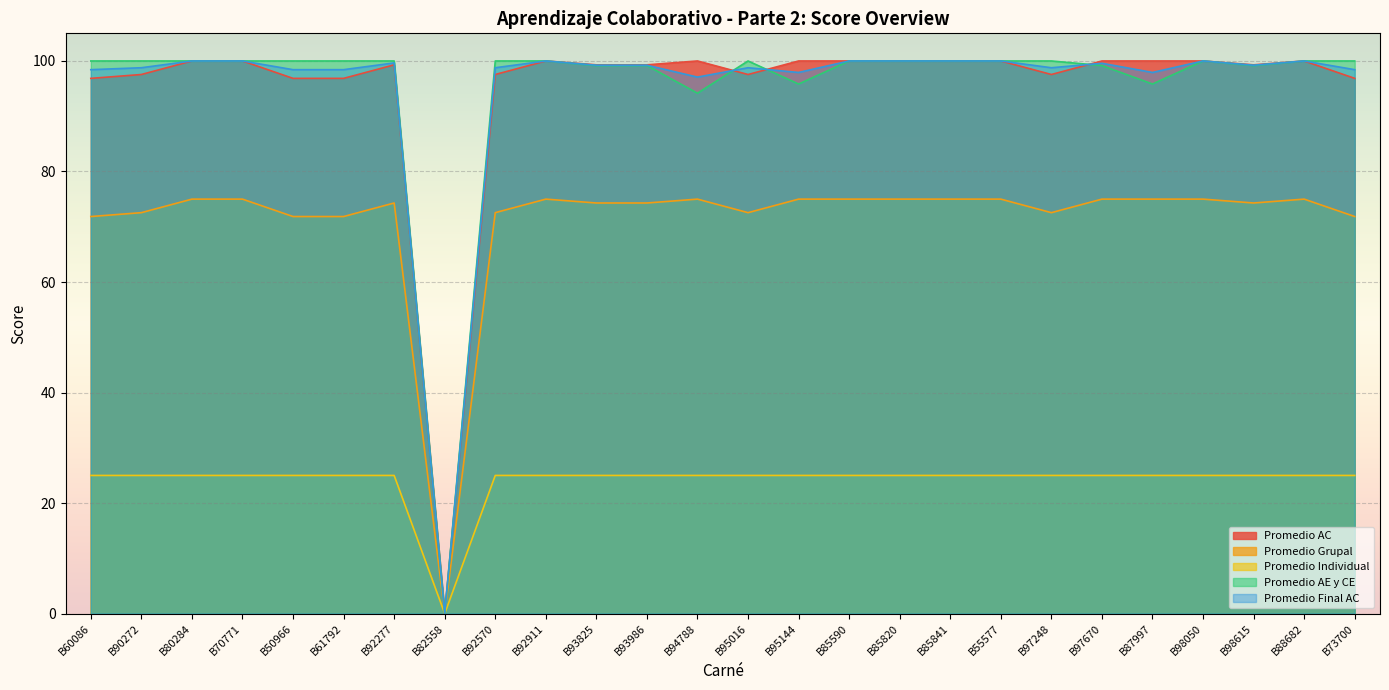

Reading left to right, extract all data points from this chart.

Promedio AC: B60086=96.8	B90272=97.5	B80284=100.0	B70771=100.0	B50966=96.8	B61792=96.8	B92277=99.3	B82558=0.0	B92570=97.5	B92911=100.0	B93825=99.3	B93986=99.3	B94788=100.0	B95016=97.5	B95144=100.0	B85590=100.0	B85820=100.0	B85841=100.0	B55577=100.0	B97248=97.5	B97670=100.0	B87997=100.0	B98050=100.0	B98615=99.3	B88682=100.0	B73700=96.8
Promedio Grupal: B60086=71.8	B90272=72.5	B80284=75.0	B70771=75.0	B50966=71.8	B61792=71.8	B92277=74.3	B82558=0.0	B92570=72.5	B92911=75.0	B93825=74.3	B93986=74.3	B94788=75.0	B95016=72.5	B95144=75.0	B85590=75.0	B85820=75.0	B85841=75.0	B55577=75.0	B97248=72.5	B97670=75.0	B87997=75.0	B98050=75.0	B98615=74.3	B88682=75.0	B73700=71.8
Promedio Individual: B60086=25.0	B90272=25.0	B80284=25.0	B70771=25.0	B50966=25.0	B61792=25.0	B92277=25.0	B82558=0.0	B92570=25.0	B92911=25.0	B93825=25.0	B93986=25.0	B94788=25.0	B95016=25.0	B95144=25.0	B85590=25.0	B85820=25.0	B85841=25.0	B55577=25.0	B97248=25.0	B97670=25.0	B87997=25.0	B98050=25.0	B98615=25.0	B88682=25.0	B73700=25.0
Promedio AE y CE: B60086=100.0	B90272=100.0	B80284=100.0	B70771=100.0	B50966=100.0	B61792=100.0	B92277=100.0	B82558=0.0	B92570=100.0	B92911=100.0	B93825=99.2	B93986=99.2	B94788=94.2	B95016=100.0	B95144=95.8	B85590=100.0	B85820=100.0	B85841=100.0	B55577=100.0	B97248=100.0	B97670=99.2	B87997=95.8	B98050=100.0	B98615=99.2	B88682=100.0	B73700=100.0
Promedio Final AC: B60086=98.4	B90272=98.8	B80284=100.0	B70771=100.0	B50966=98.4	B61792=98.4	B92277=99.7	B82558=0.0	B92570=98.8	B92911=100.0	B93825=99.2	B93986=99.2	B94788=97.1	B95016=98.8	B95144=97.9	B85590=100.0	B85820=100.0	B85841=100.0	B55577=100.0	B97248=98.8	B97670=99.6	B87997=97.9	B98050=100.0	B98615=99.2	B88682=100.0	B73700=98.4